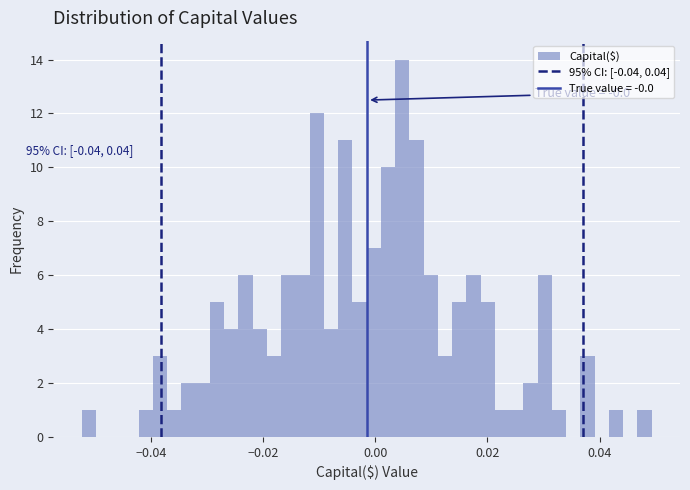

Read against the x-axis, roughly where is the centre of the tallest bar?

0.004